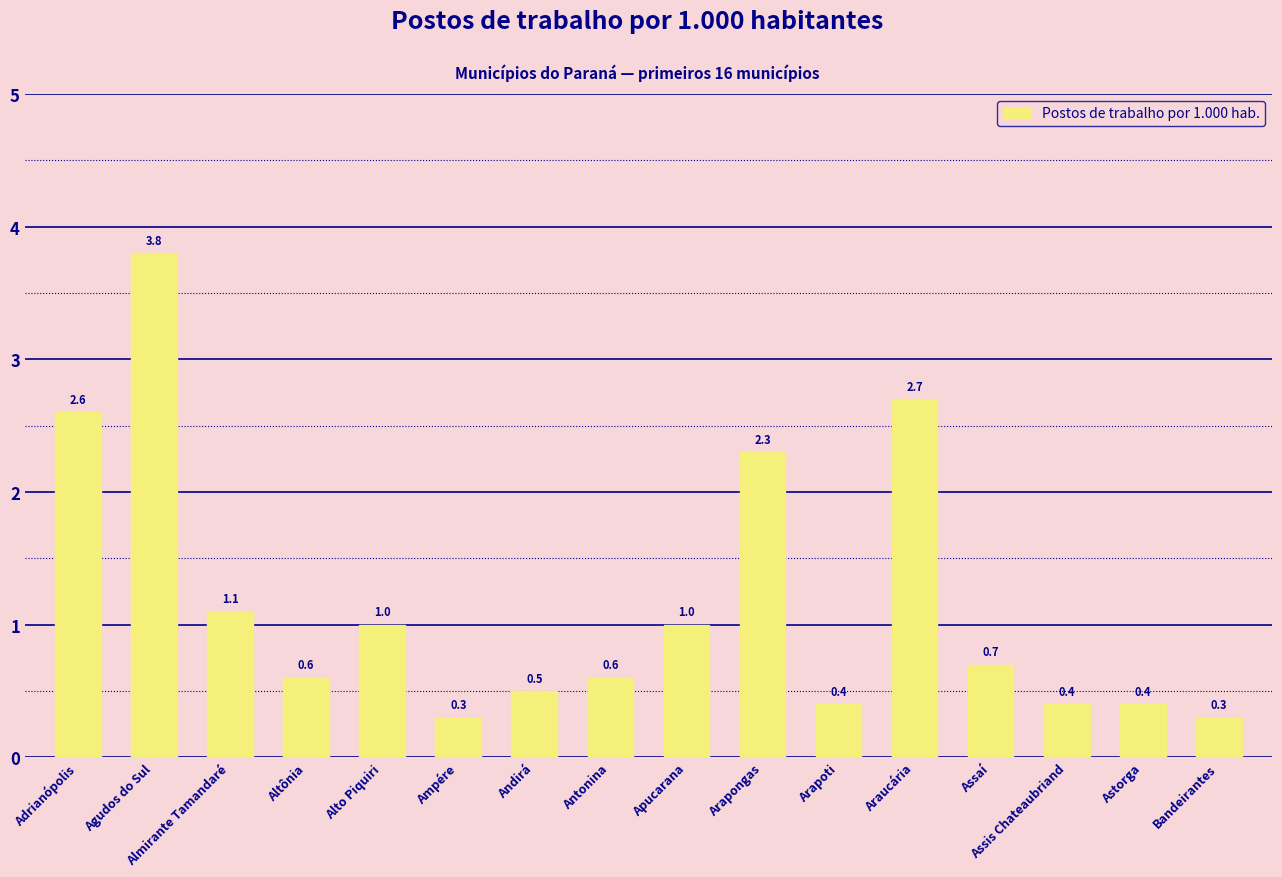

What is the smallest value displayed?

0.3